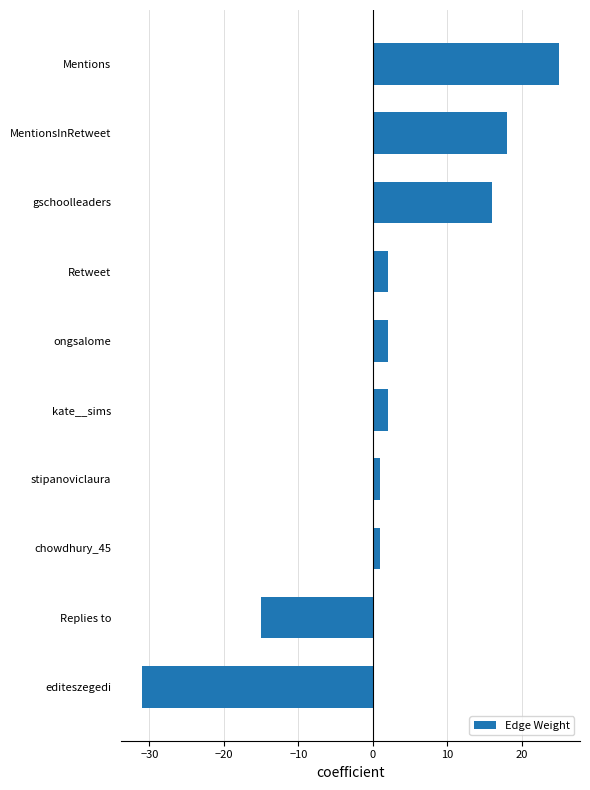

What value does the data have at MentionsInRetweet?

18